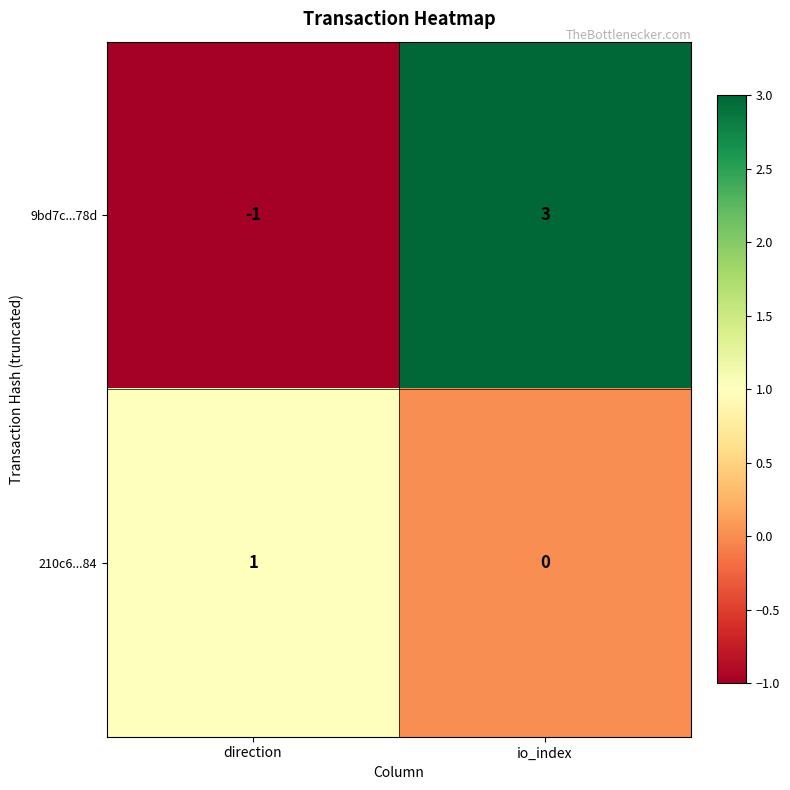

What is the difference between the maximum and minimum values in the 9bd7c...78d series?

4